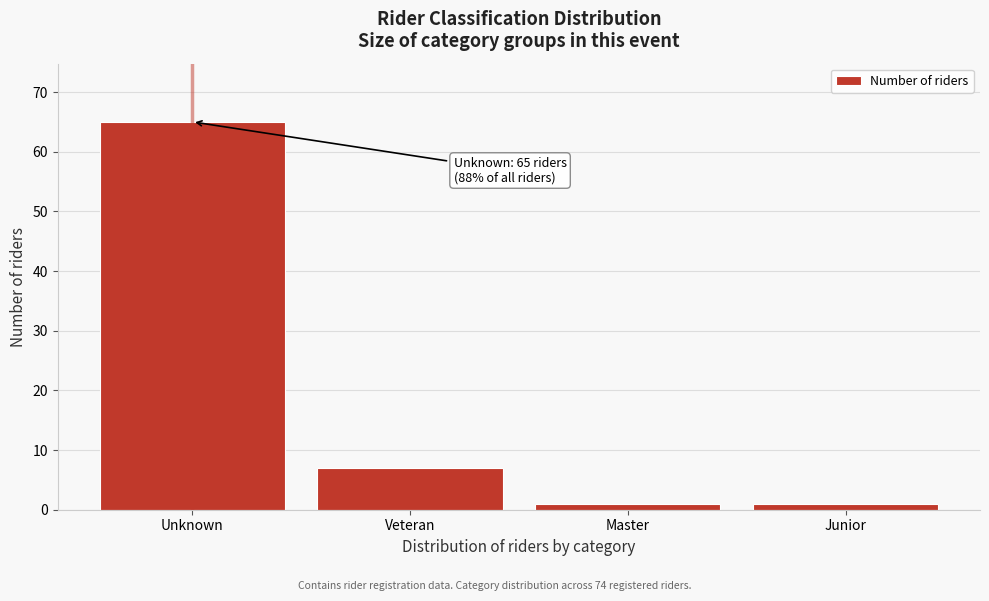

Reading right to left, what are all the values shown in this chart?

Junior=1	Master=1	Veteran=7	Unknown=65